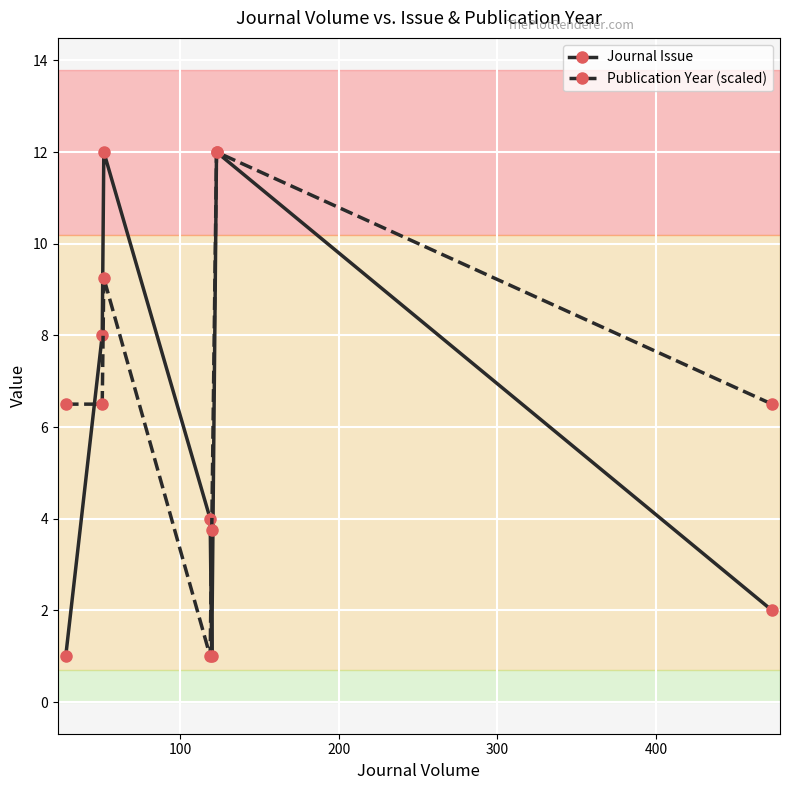

How many interior local peaks does the Publication Year (scaled) series have?

2